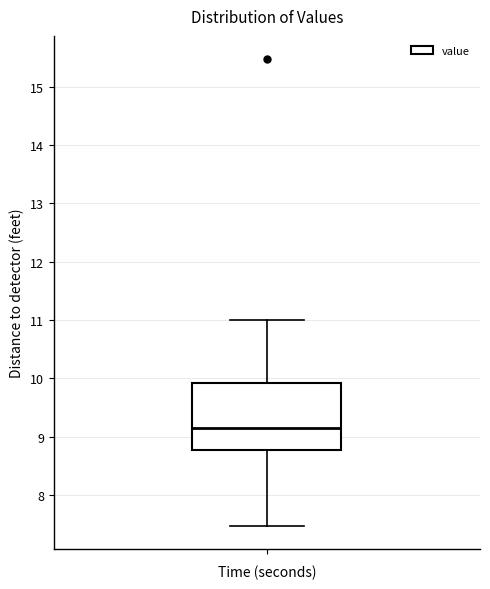

Transcribe this box plot: give where the median line is, the range the box spans, and where the two whiskers end, as read against the y-axis. The values are not printed on the chart, so give them approximately, as read against the axis.

median 9.2, box 8.8 to 9.9, whiskers 7.5 to 11.0